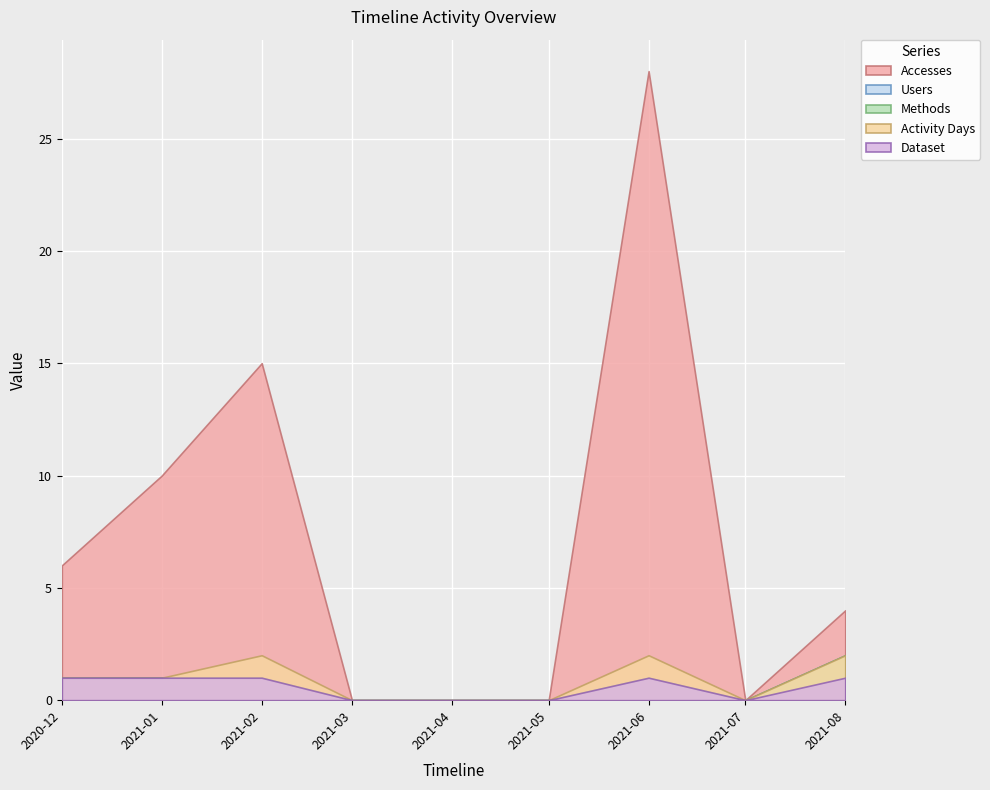

What is the difference between the highest and lowest values at 2020-12-01?

5